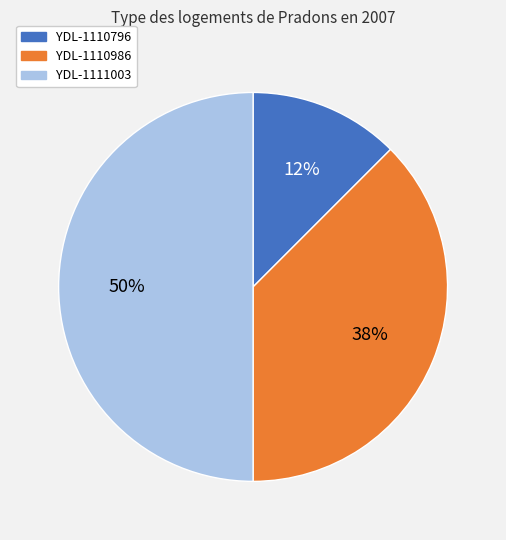

The YDL-1110986 slice represents 38% of the pie. True or false?

True